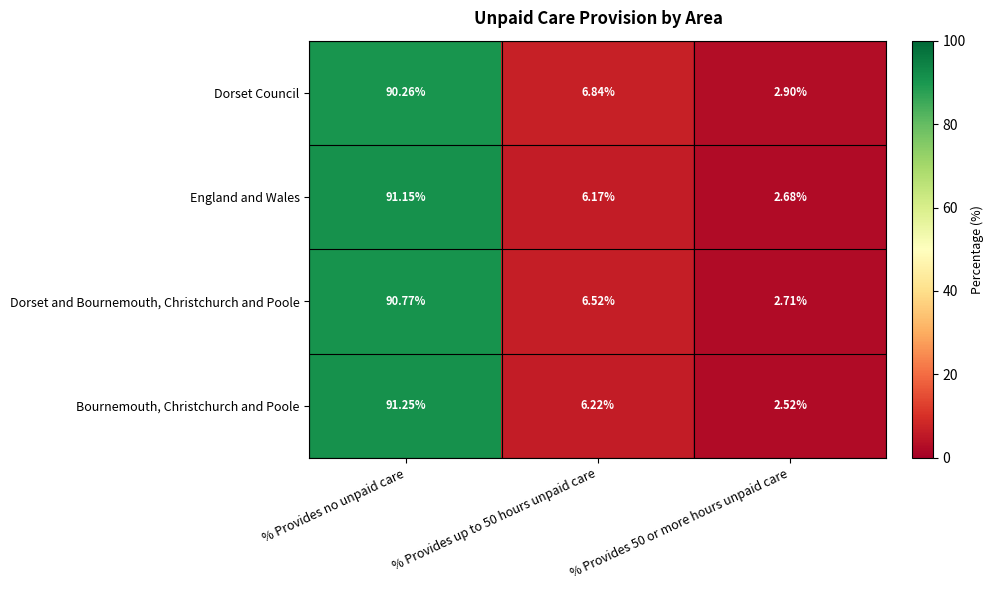

At which category is the sum across all series the highest?

% Provides no unpaid care